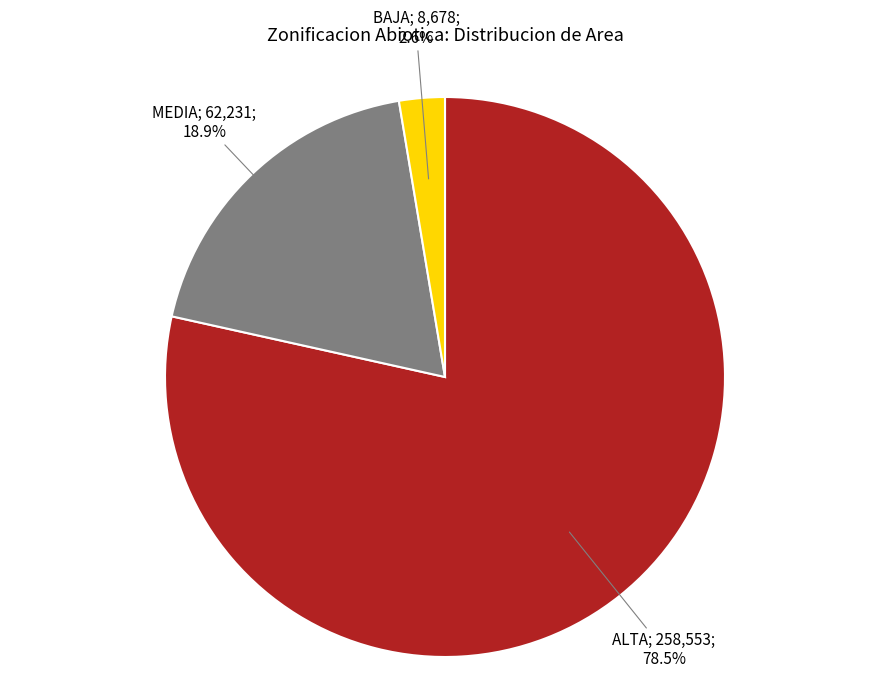

Is there any slice that represents more than half of the pie?

Yes